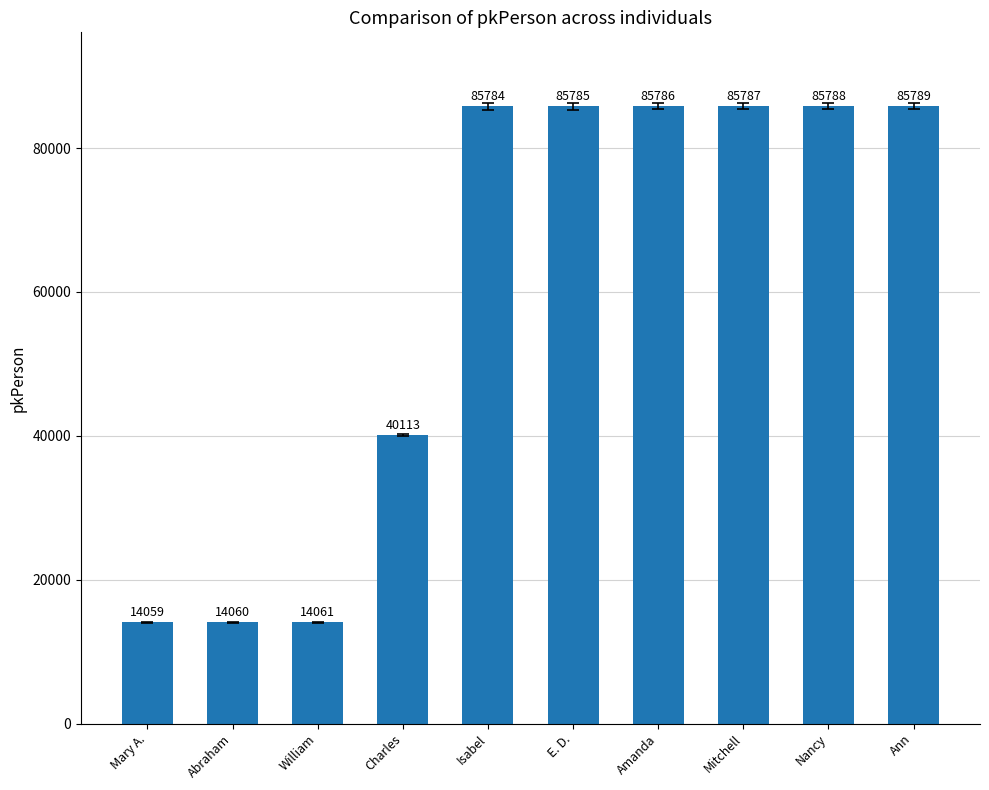

What is the greatest value displayed?

85789